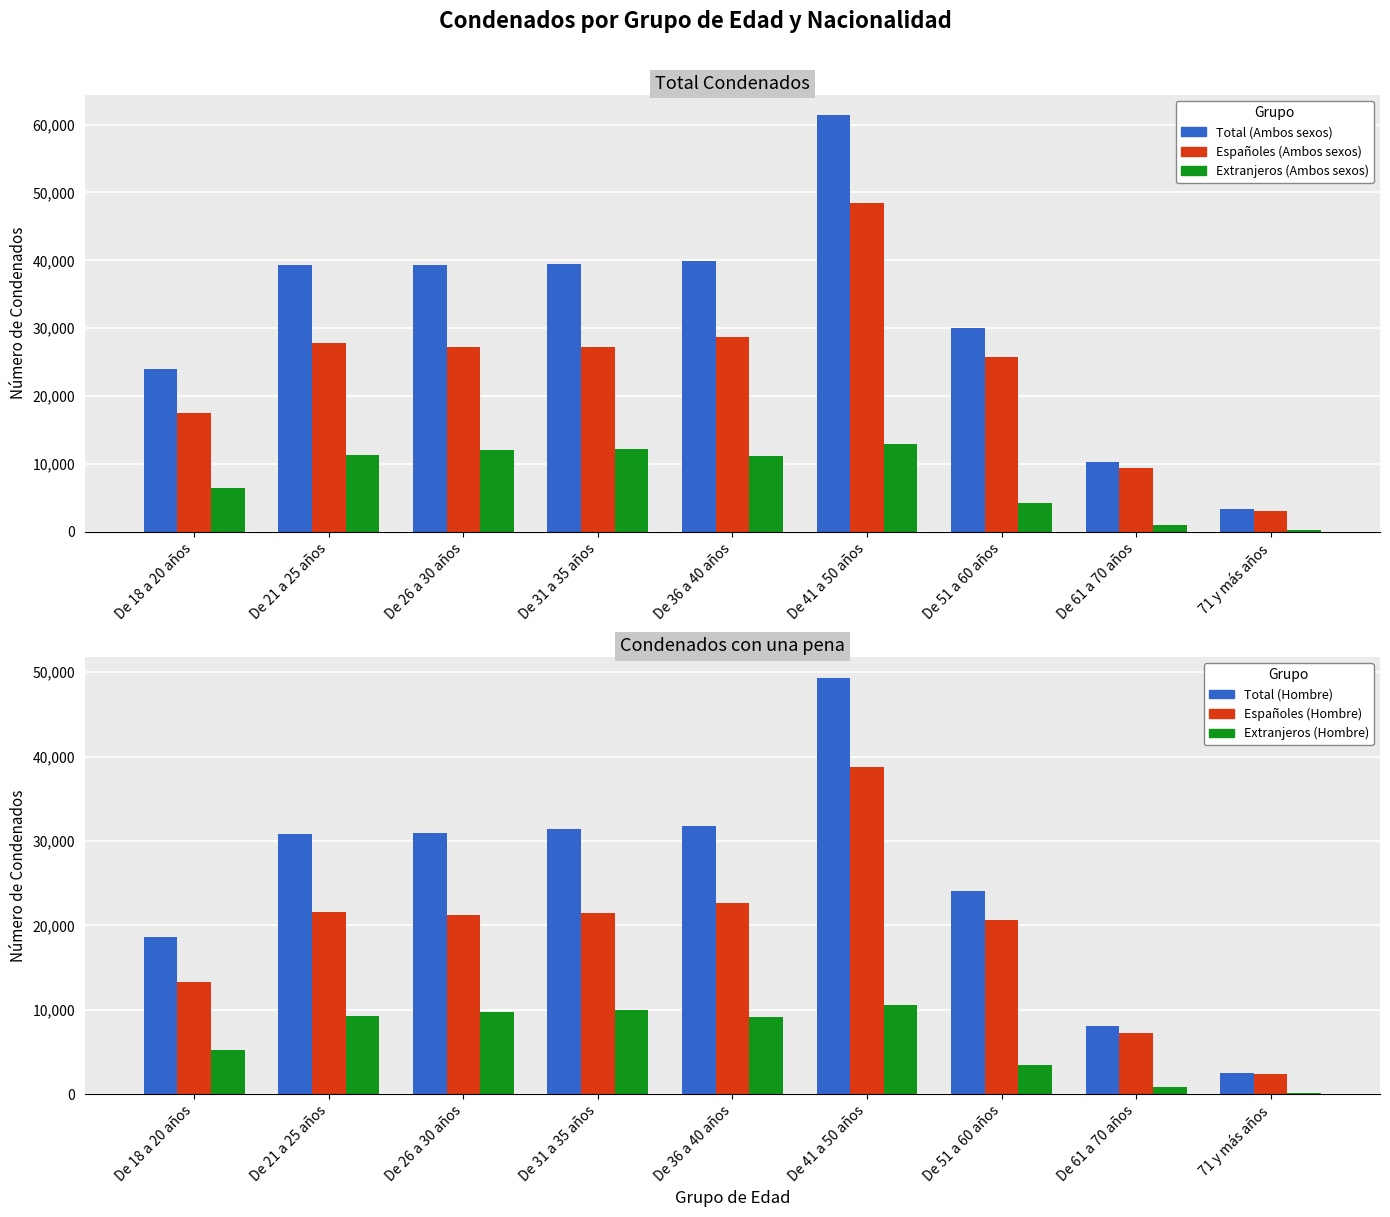

Reading left to right, transcribe all the data shown in this chart.

Total (Ambos sexos): 23937	39262	39248	39468	39854	61359	30100	10365	3338
Españoles (Ambos sexos): 17543	27865	27191	27232	28685	48468	25811	9367	3125
Extranjeros (Ambos sexos): 6394	11397	12057	12236	11169	12891	4289	998	213
Total (Hombre): 18591	30844	30975	31435	31795	49354	24100	8068	2560
Españoles (Hombre): 13307	21617	21231	21437	22697	38770	20594	7274	2389
Extranjeros (Hombre): 5284	9227	9744	9998	9098	10584	3506	794	171